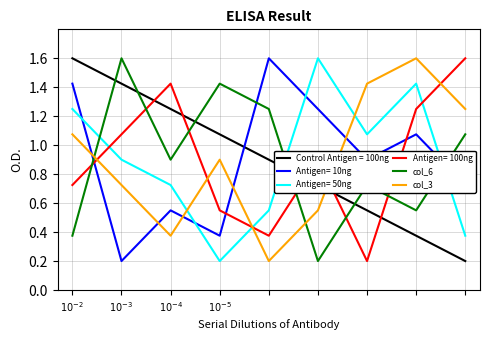

What is the maximum value for col_6?

1.6